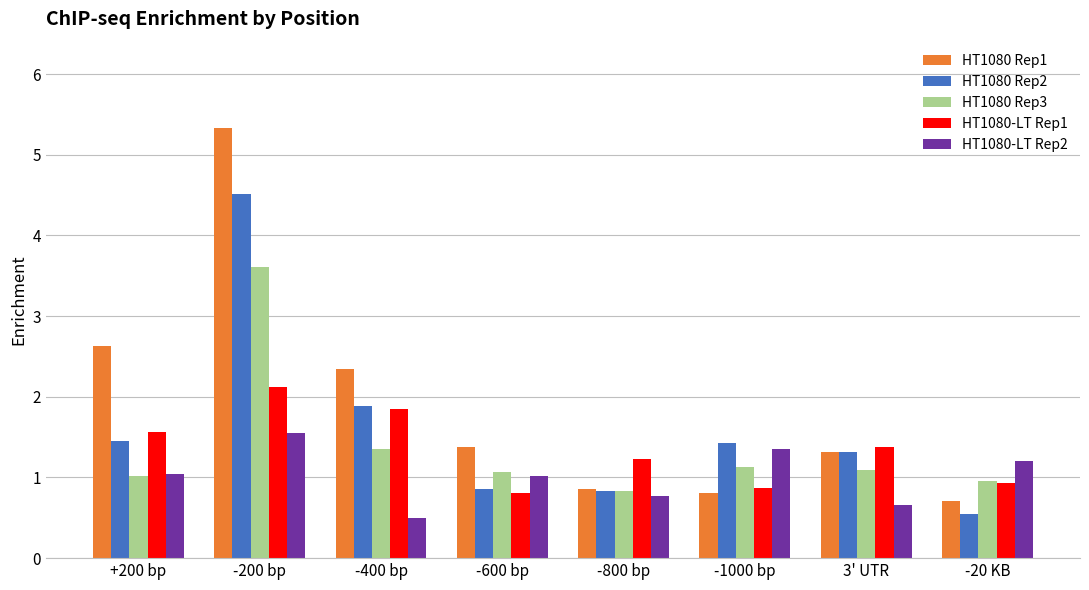

List the series in order of their peak value, lowest first.

HT1080-LT Rep2, HT1080-LT Rep1, HT1080 Rep3, HT1080 Rep2, HT1080 Rep1